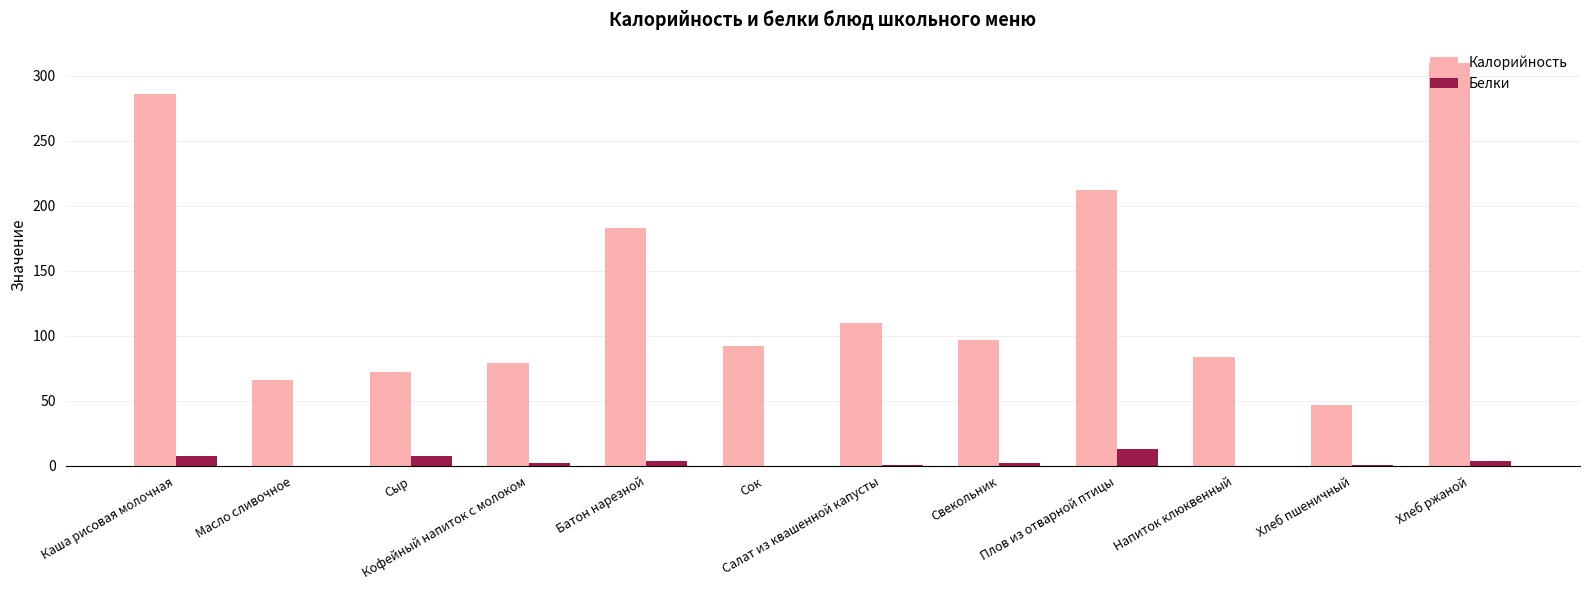

Between Батон нарезной and Сок, which series saw the biggest shift?

Калорийность